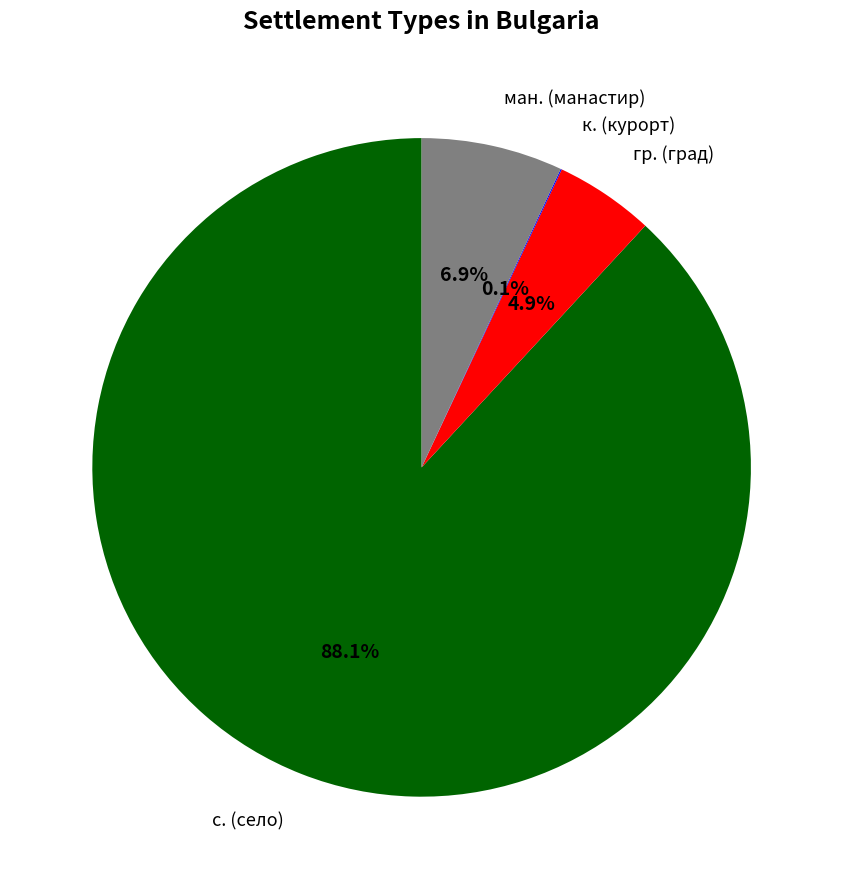

Does any single category account for the majority?

Yes